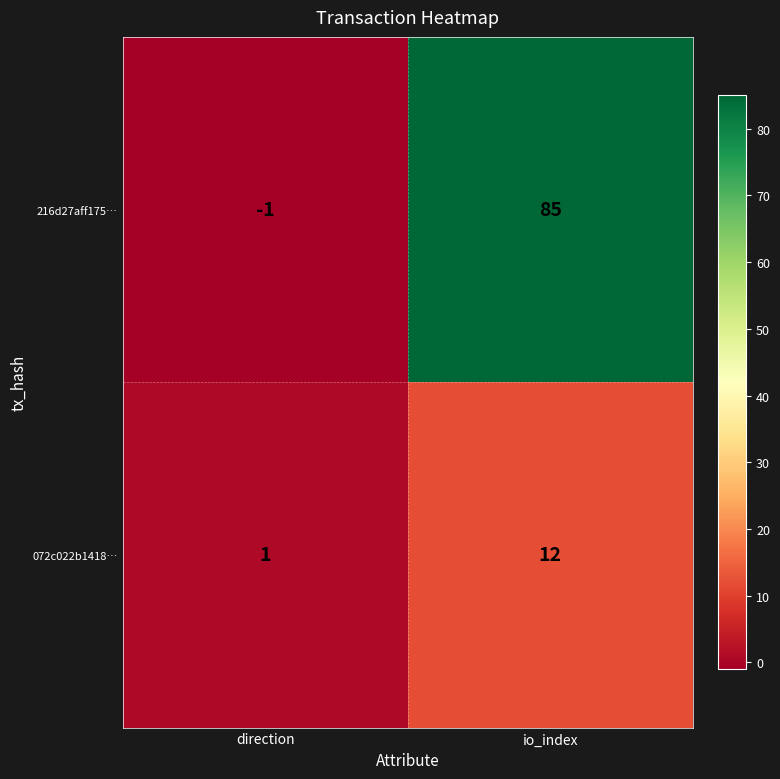

Rank the series by their average value, from lowest to highest.

072c022b1418…, 216d27aff175…